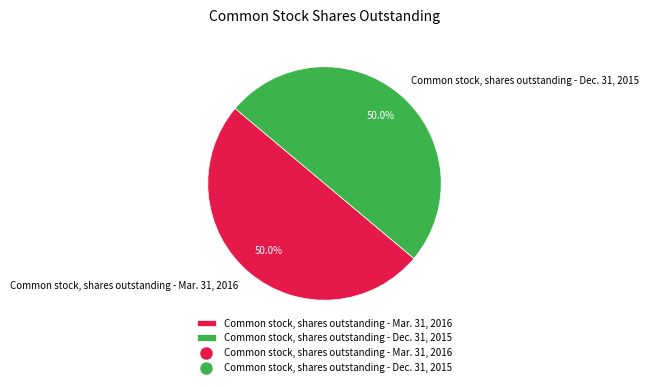

Combined, what portion of the pie is Common stock, shares outstanding - Mar. 31, 2016 and Common stock, shares outstanding - Dec. 31, 2015?

100.0%